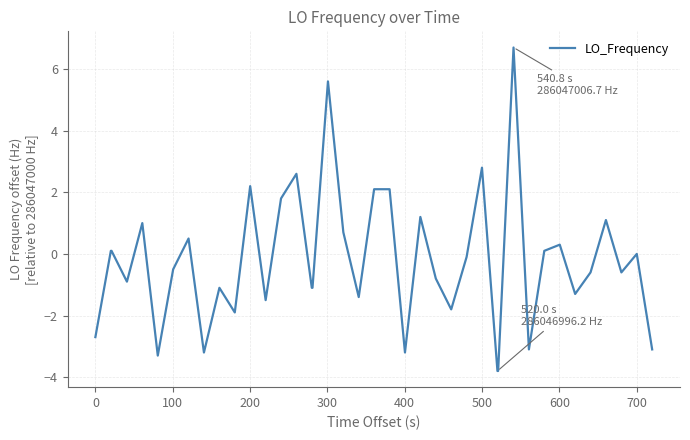

True or false: there are more than 1 points higher than both neighbors.

True